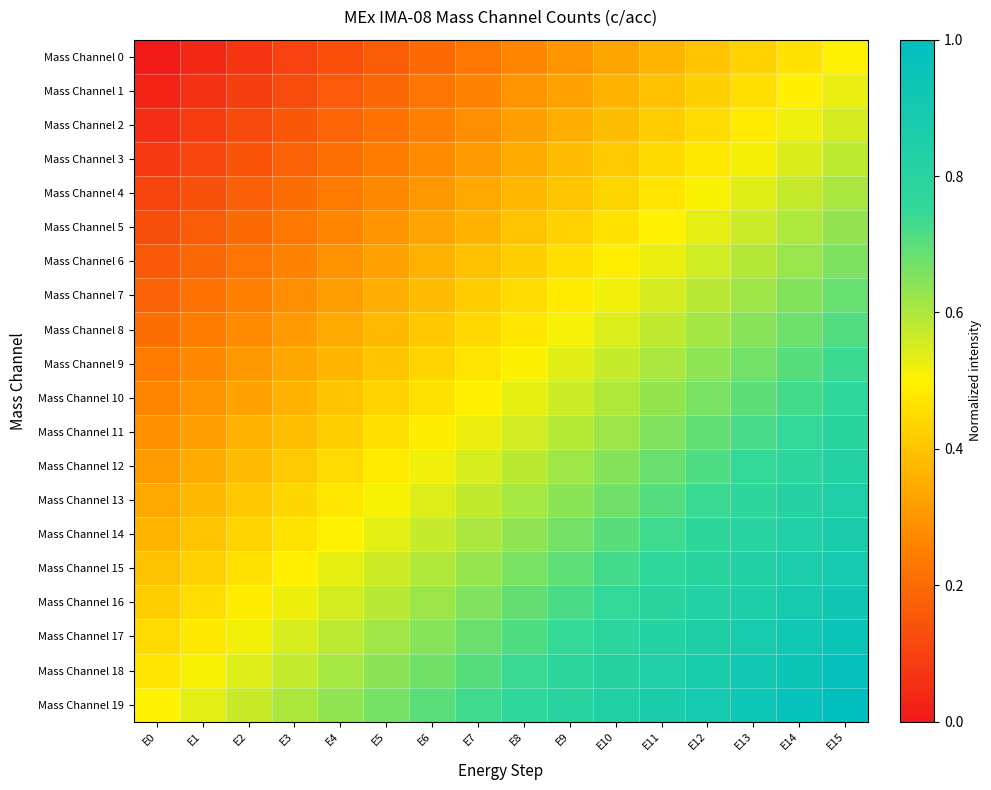

List the series in order of their peak value, highest first.

Mass Channel 19, Mass Channel 18, Mass Channel 17, Mass Channel 16, Mass Channel 15, Mass Channel 14, Mass Channel 13, Mass Channel 12, Mass Channel 11, Mass Channel 10, Mass Channel 9, Mass Channel 8, Mass Channel 7, Mass Channel 6, Mass Channel 5, Mass Channel 4, Mass Channel 3, Mass Channel 2, Mass Channel 1, Mass Channel 0